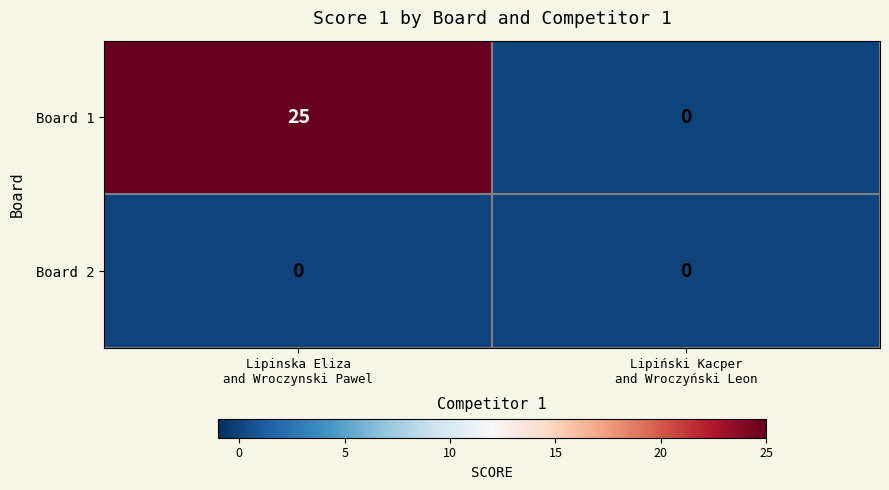

Which series has the largest range (max minus min)?

Board 1